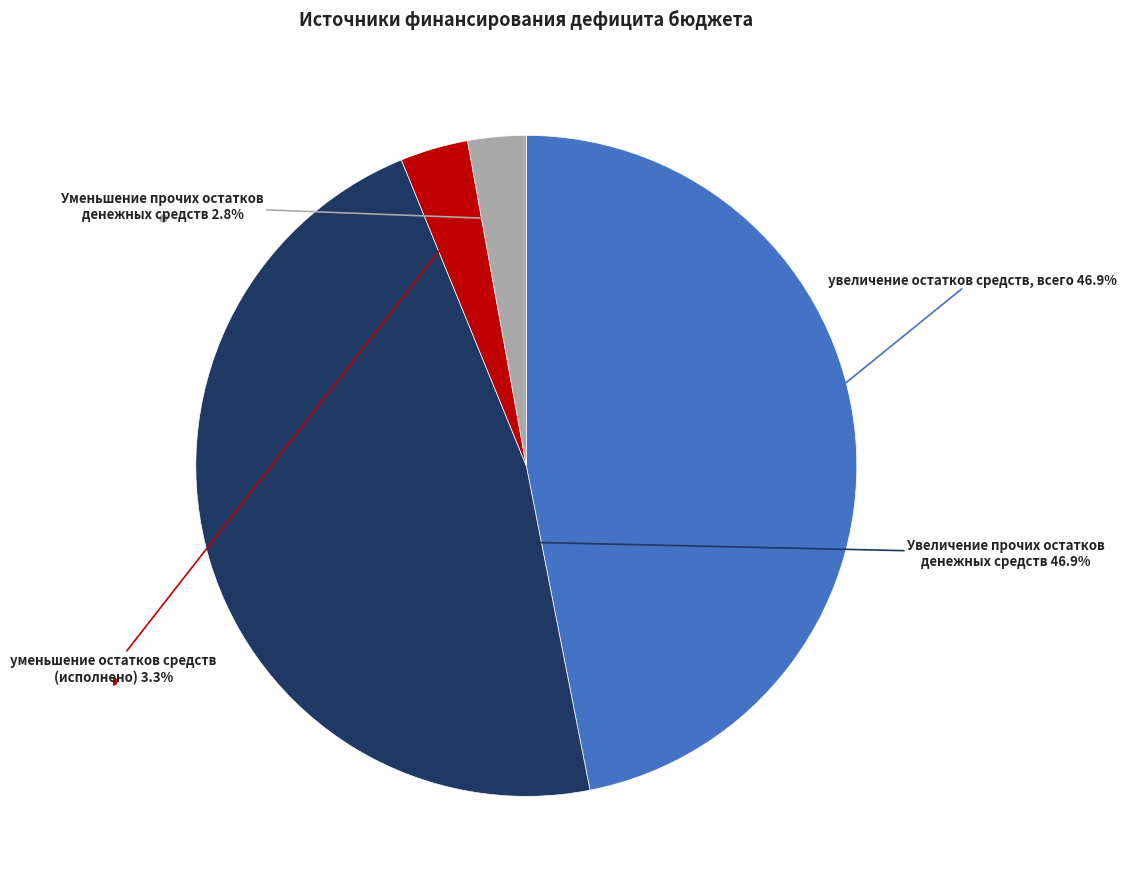

Is there any slice that represents more than half of the pie?

No